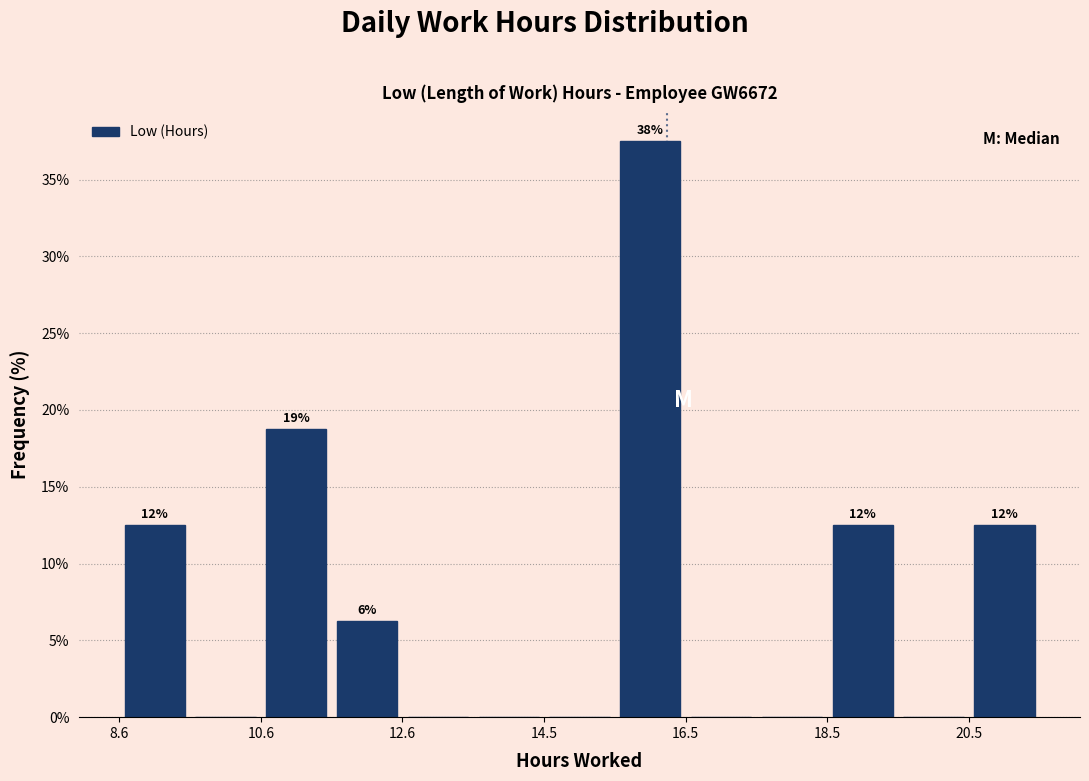

Which range on the x-axis has the tallest bar?

15.6 to 16.6